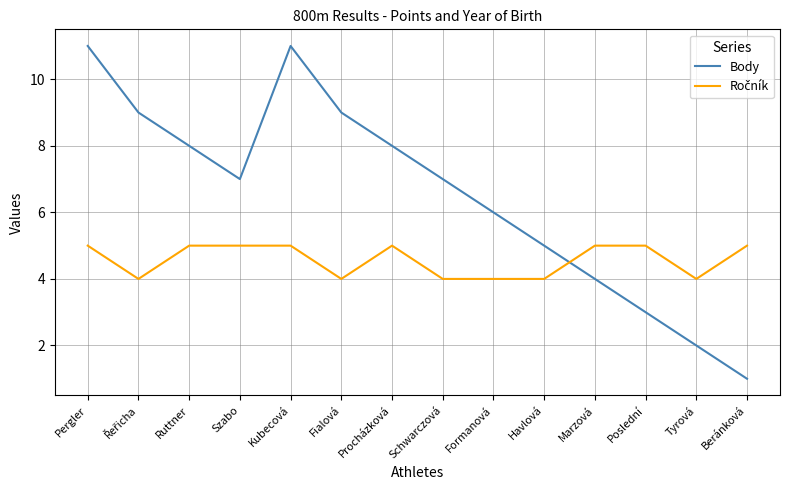

What position from the left is Szabo?

4